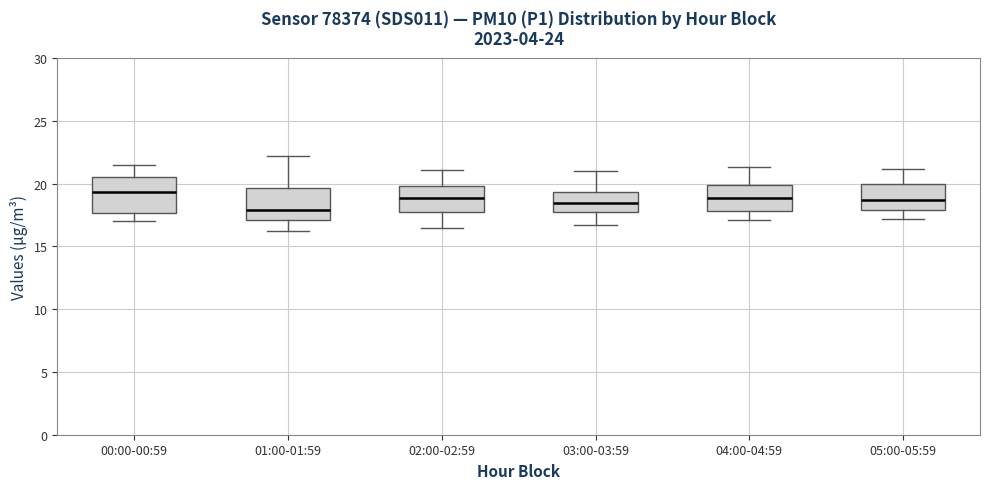

Which box has the lowest median line?

01:00-01:59